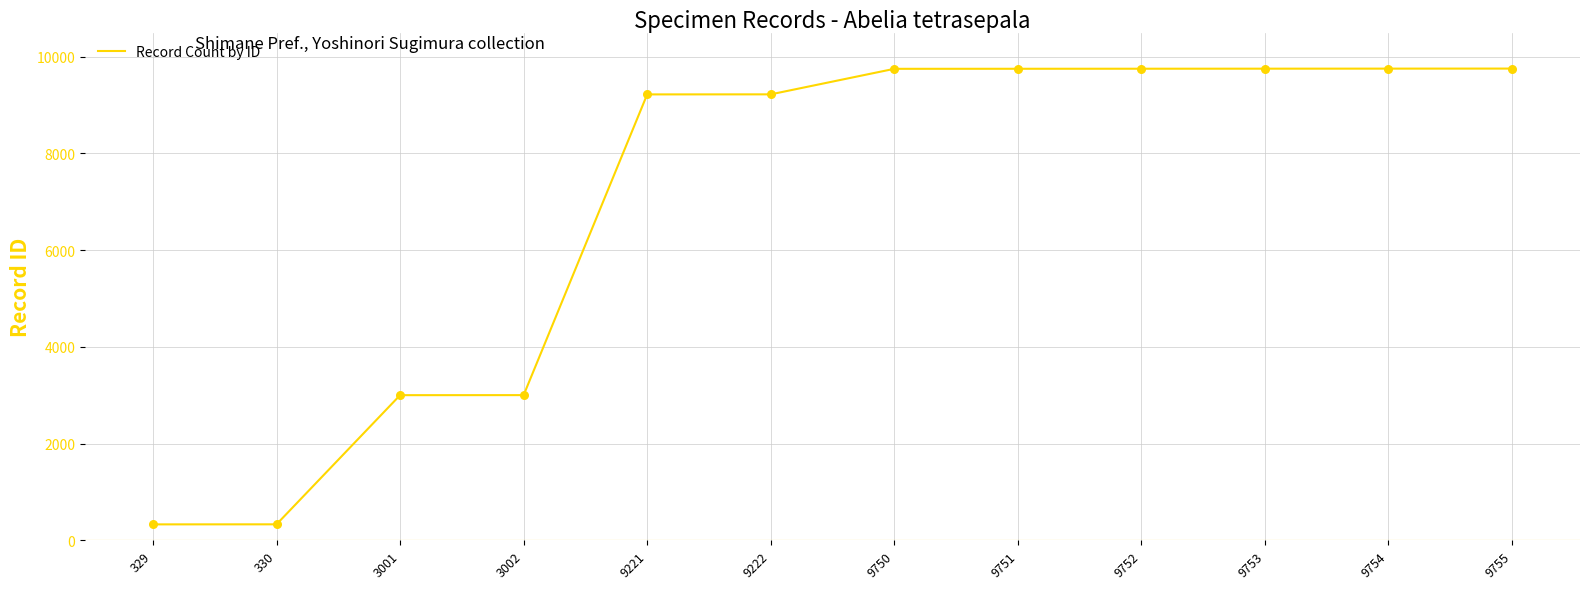

What is the ratio of the value at 9751 to the value at 9750?

1.0